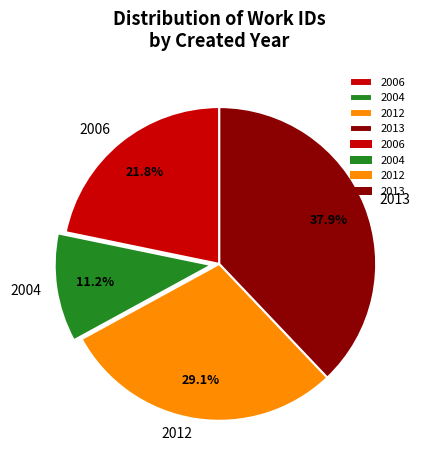

Which category has the biggest portion of the pie?

2013